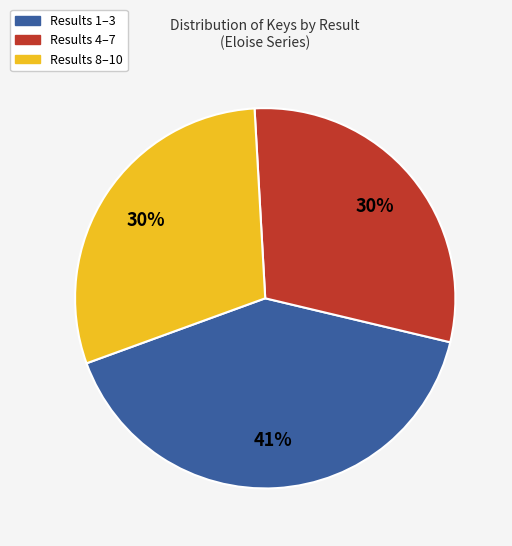

Is the sum of Results 1–3 and Results 8–10 greater than half?

Yes